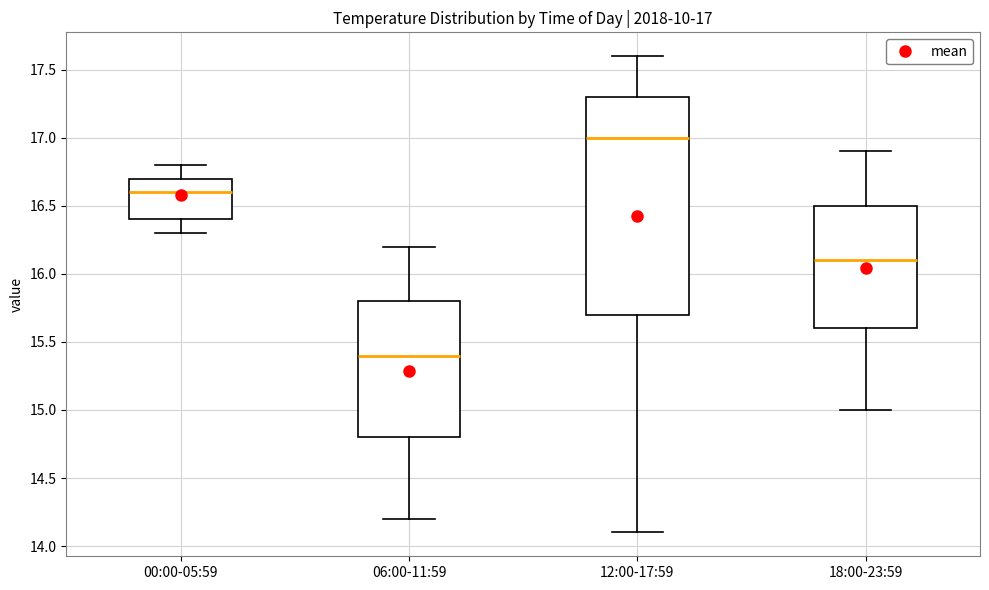

Comparing the boxes themselves (not the whiskers), which one is the tallest?

12:00-17:59